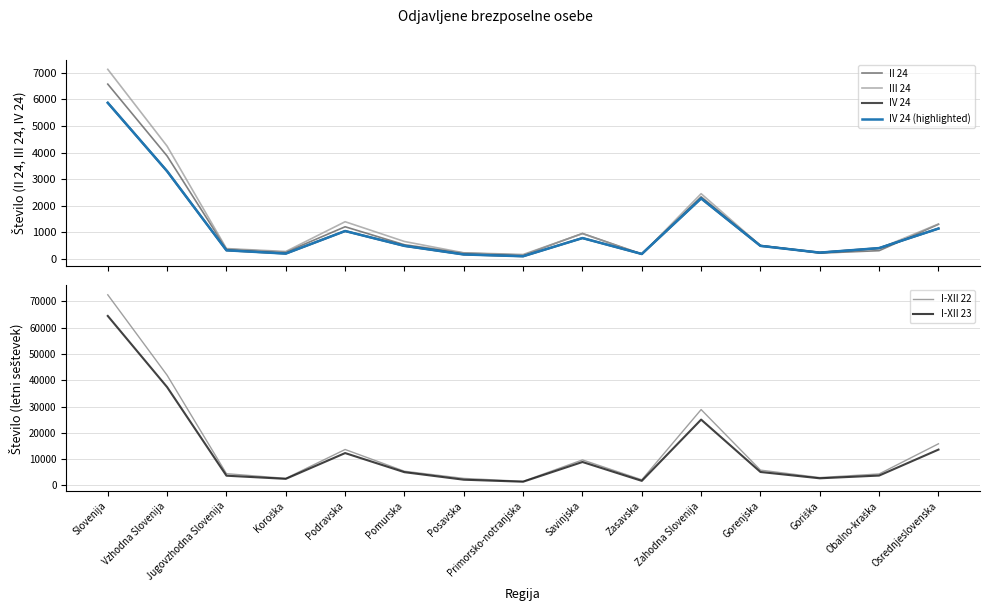

At how many categories does at least one series exceed 51493?

1